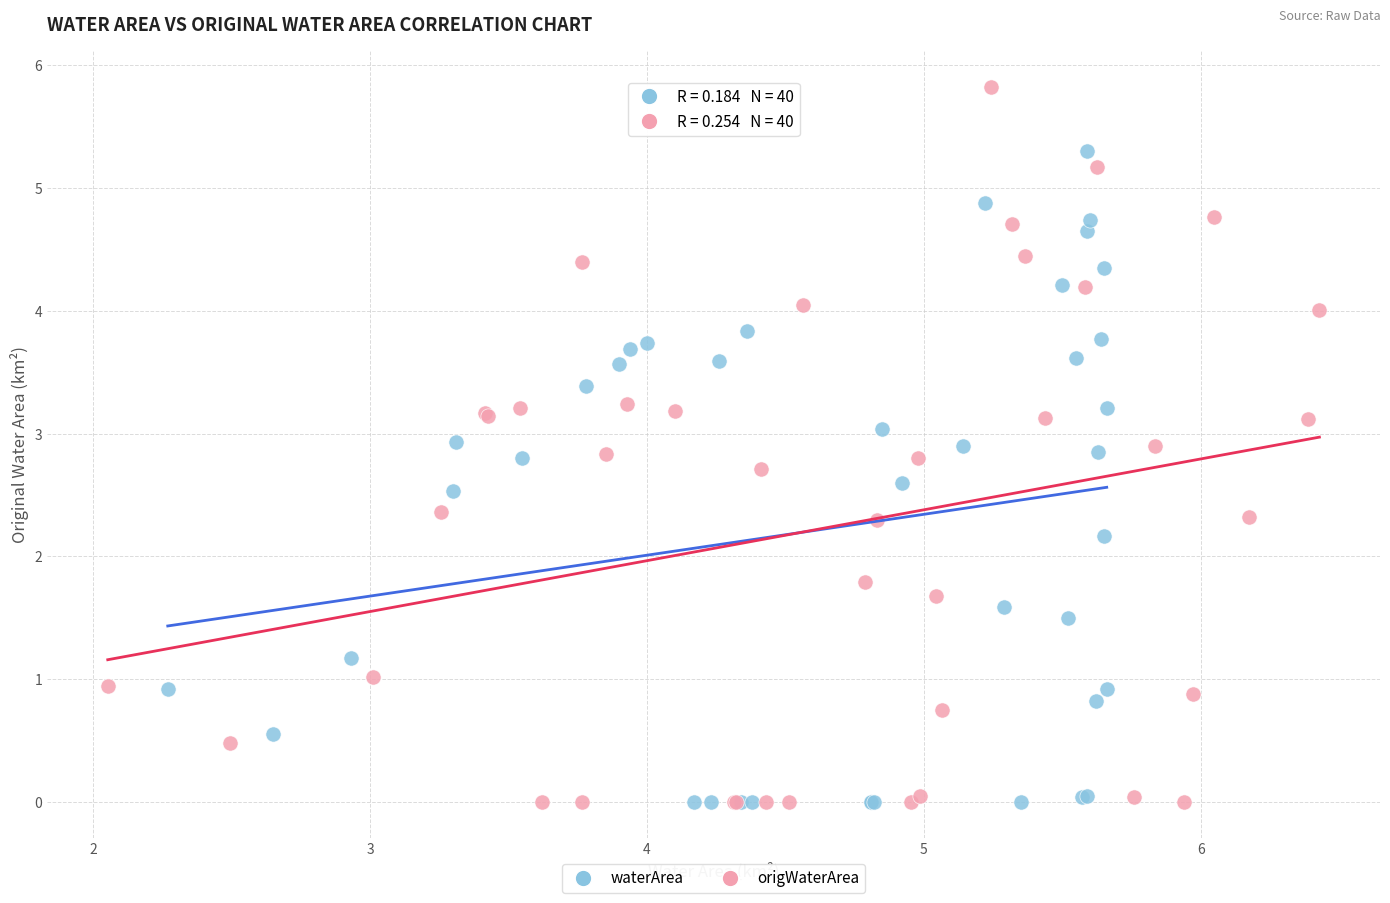

Which series reaches the maximum Y coordinate?

origWaterArea